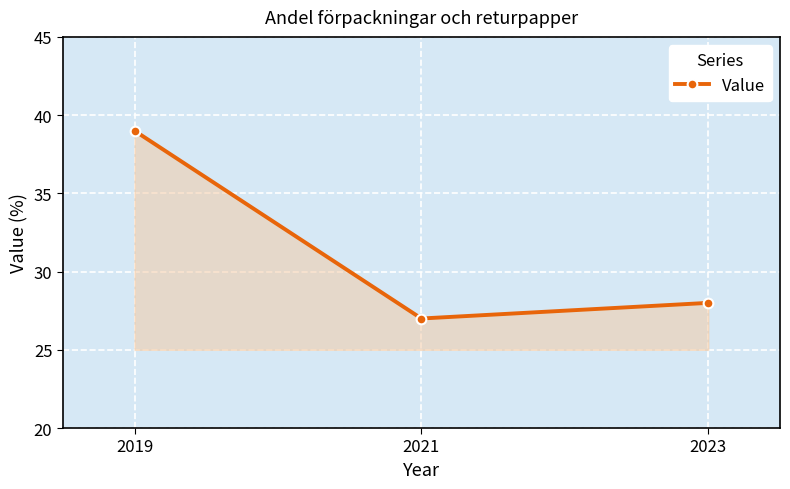

The chart shows a value of 25 at 2019. True or false?

False